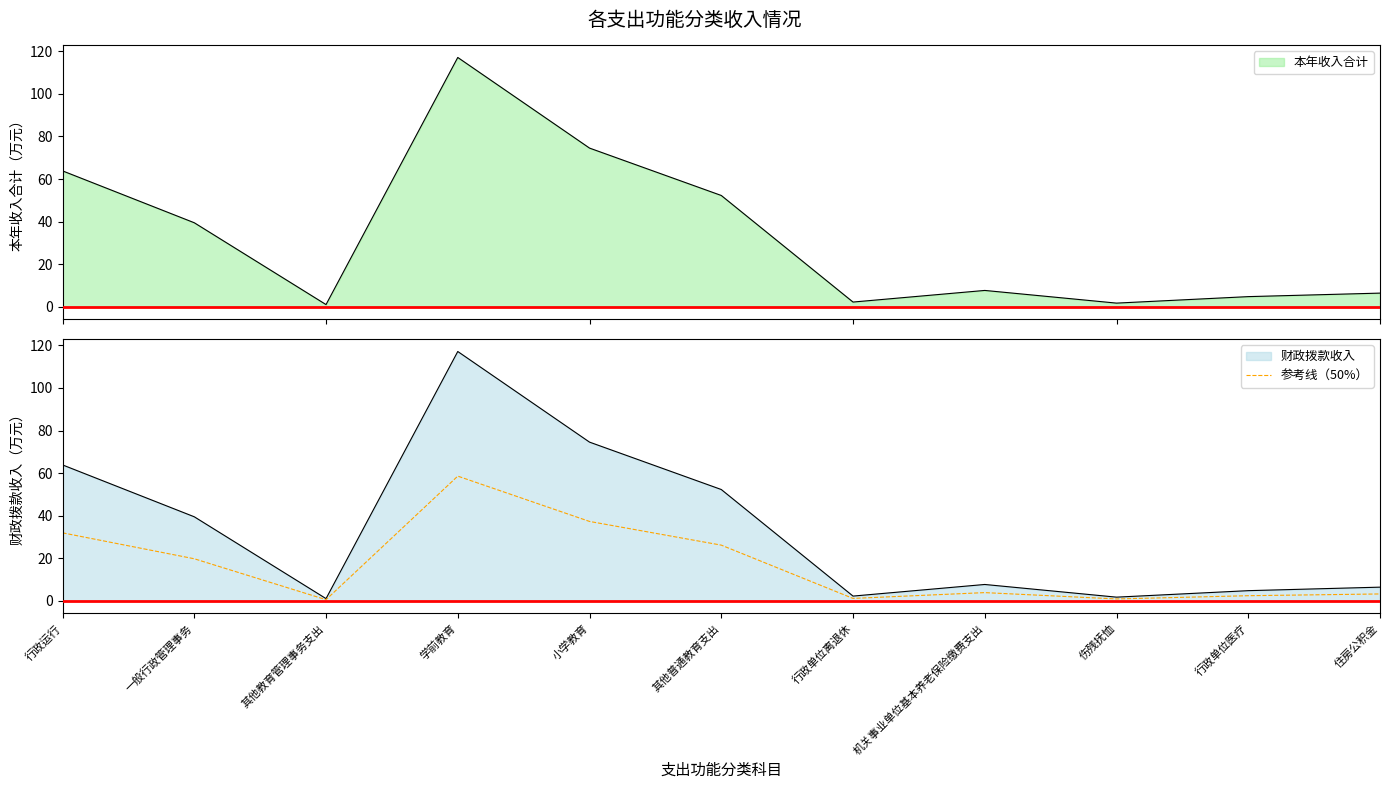

Where is the data nearest to the value 29?

其他普通教育支出